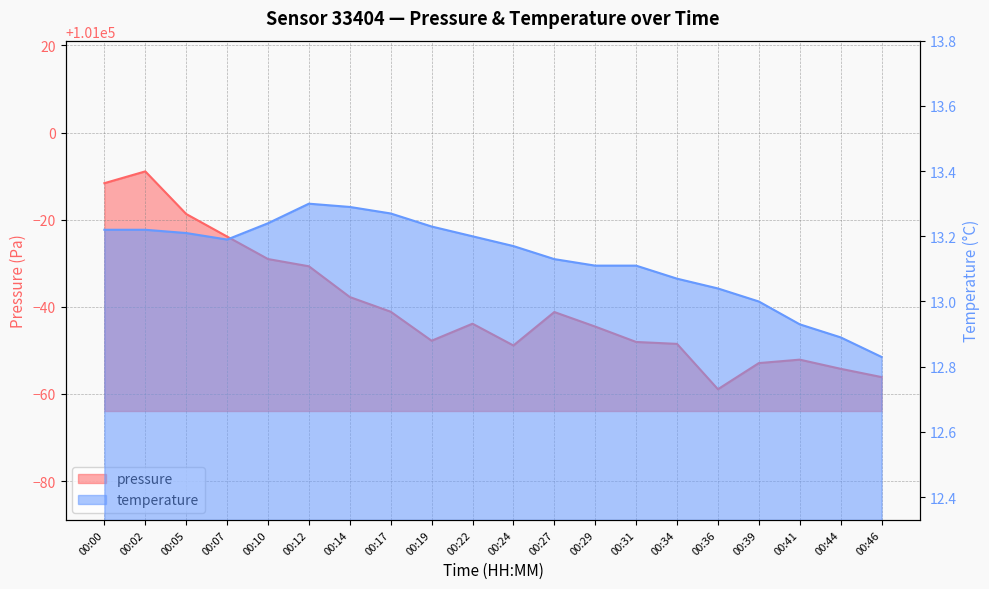

Rank the series by their average value, from highest to lowest.

pressure, temperature